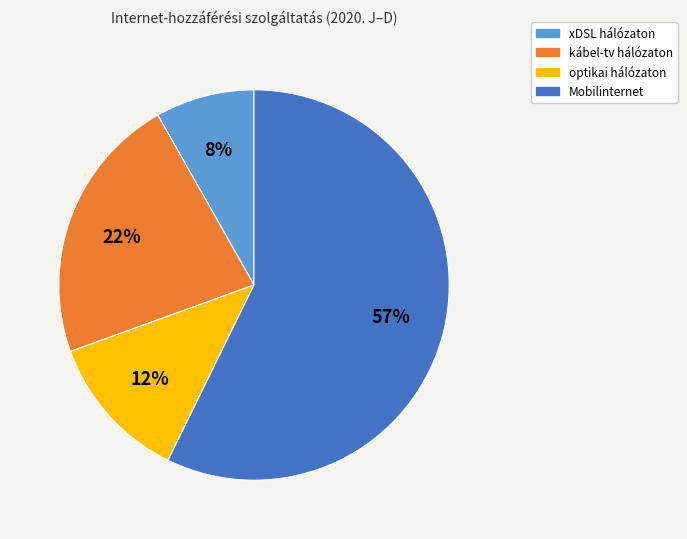

How many segments does this pie chart have?

4